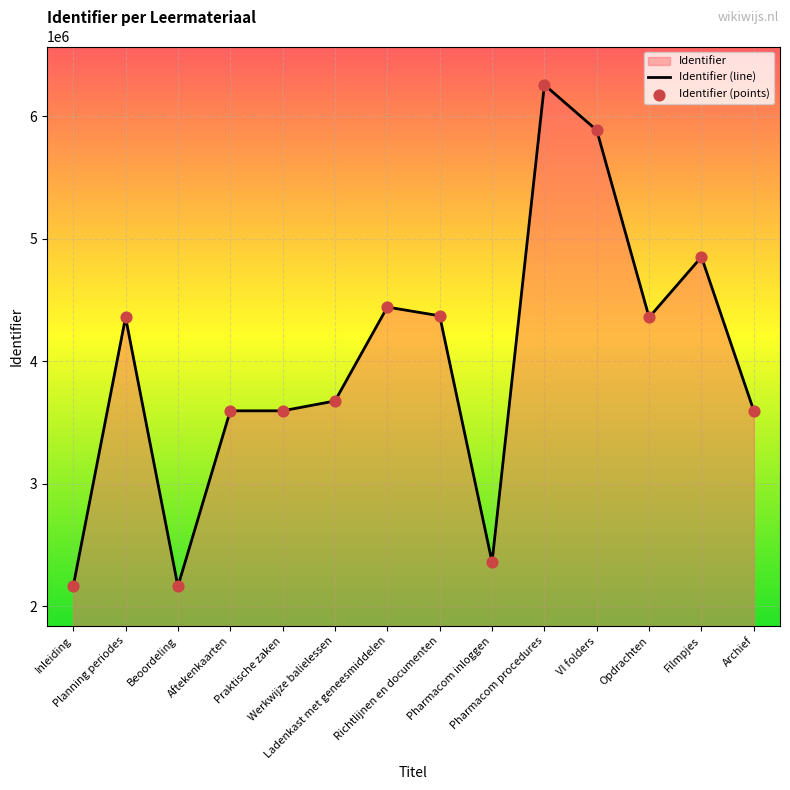

At how many categories does at least one series exceed 3399927?

11